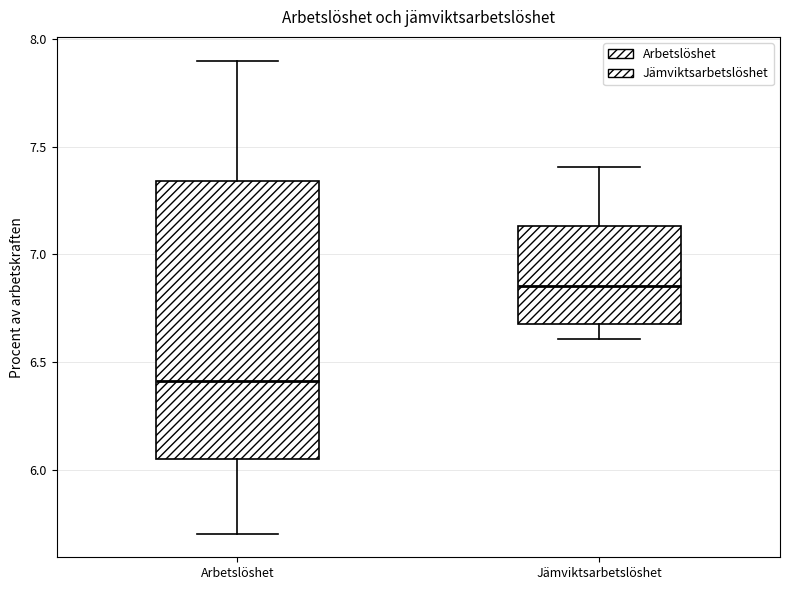

Which box has the lowest median line?

Arbetslöshet